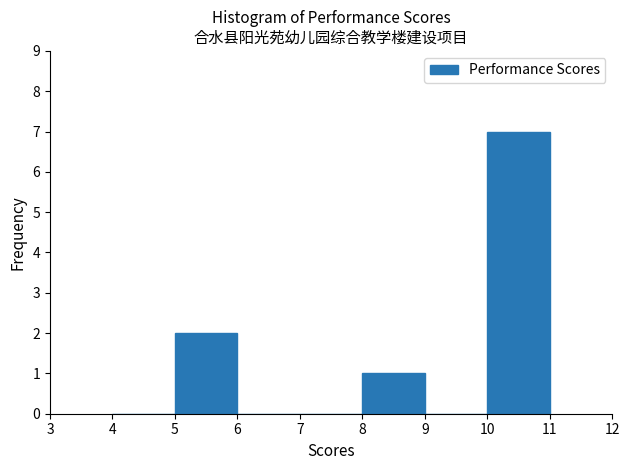

Over which range of the x-axis is the bar tallest?

10 to 11